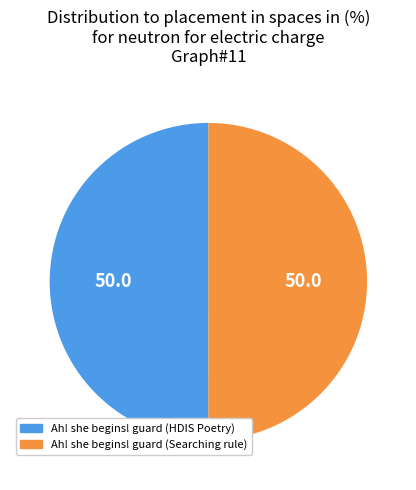

How many segments does this pie chart have?

2